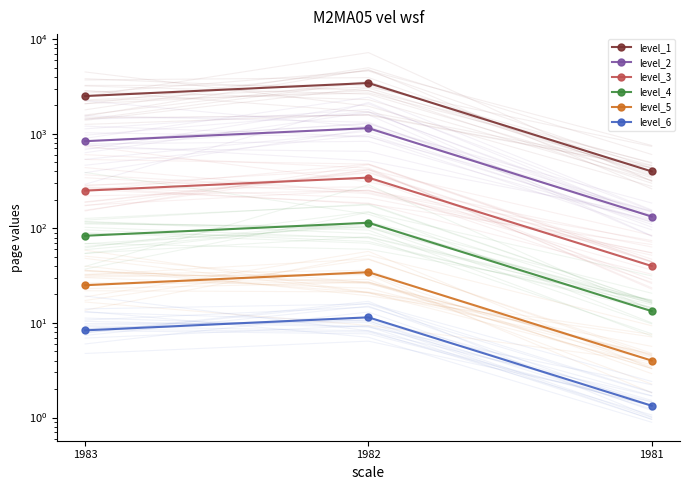

Which category has the highest value across all series?

1982